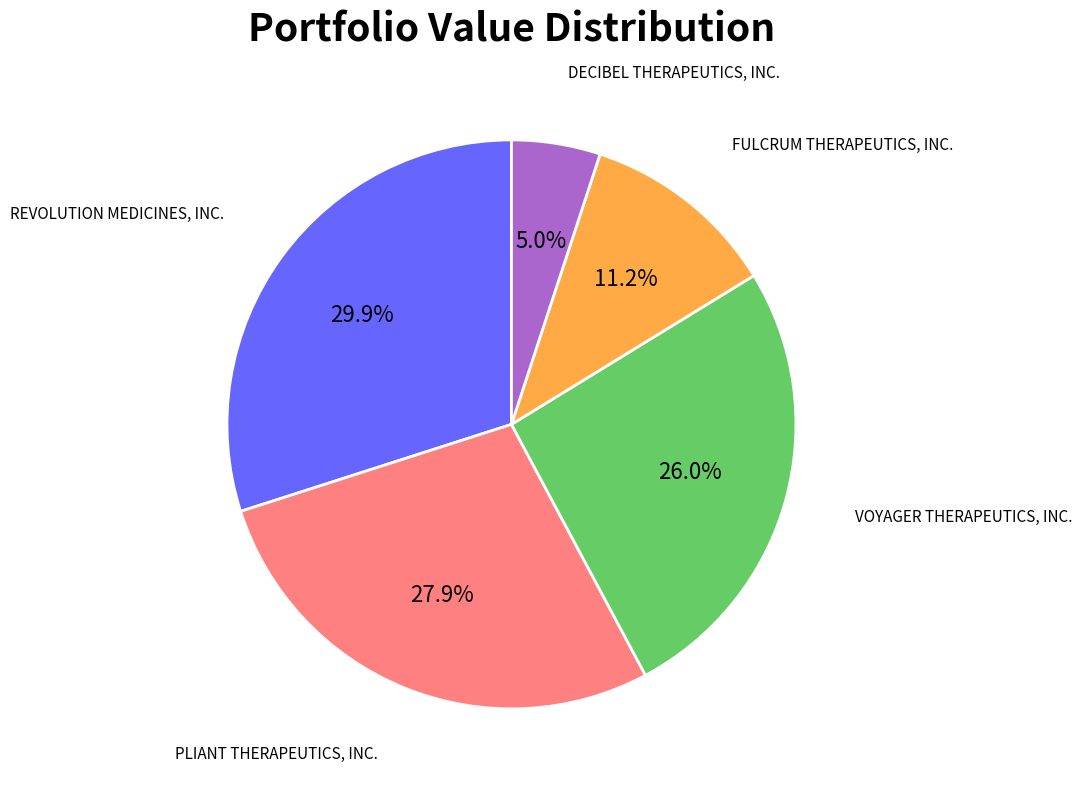

Does any single category account for the majority?

No